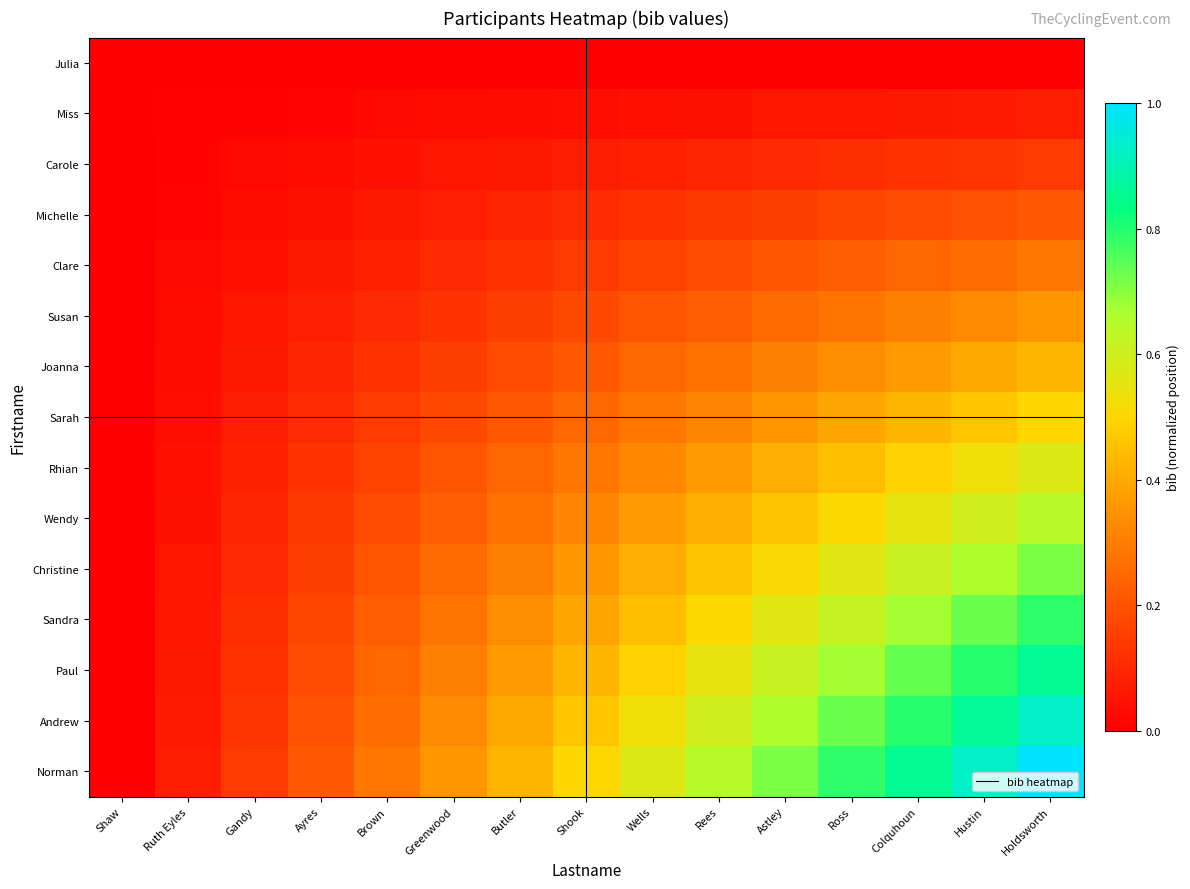

Reading left to right, what are all the values shown in this chart?

Julia: Shaw=0.0	Ruth Eyles=0.0	Gandy=0.0	Ayres=0.0	Brown=0.0	Greenwood=0.0	Butler=0.0	Shook=0.0	Wells=0.0	Rees=0.0	Astley=0.0	Ross=0.0	Colquhoun=0.0	Hustin=0.0	Holdsworth=0.0
Miss: Shaw=0.0	Ruth Eyles=0.0	Gandy=0.0	Ayres=0.0	Brown=0.0	Greenwood=0.0	Butler=0.0	Shook=0.0	Wells=0.0	Rees=0.0	Astley=0.1	Ross=0.1	Colquhoun=0.1	Hustin=0.1	Holdsworth=0.1
Carole: Shaw=0.0	Ruth Eyles=0.0	Gandy=0.0	Ayres=0.0	Brown=0.0	Greenwood=0.1	Butler=0.1	Shook=0.1	Wells=0.1	Rees=0.1	Astley=0.1	Ross=0.1	Colquhoun=0.1	Hustin=0.1	Holdsworth=0.1
Michelle: Shaw=0.0	Ruth Eyles=0.0	Gandy=0.0	Ayres=0.0	Brown=0.1	Greenwood=0.1	Butler=0.1	Shook=0.1	Wells=0.1	Rees=0.1	Astley=0.2	Ross=0.2	Colquhoun=0.2	Hustin=0.2	Holdsworth=0.2
Clare: Shaw=0.0	Ruth Eyles=0.0	Gandy=0.0	Ayres=0.1	Brown=0.1	Greenwood=0.1	Butler=0.1	Shook=0.1	Wells=0.2	Rees=0.2	Astley=0.2	Ross=0.2	Colquhoun=0.2	Hustin=0.3	Holdsworth=0.3
Susan: Shaw=0.0	Ruth Eyles=0.0	Gandy=0.1	Ayres=0.1	Brown=0.1	Greenwood=0.1	Butler=0.2	Shook=0.2	Wells=0.2	Rees=0.2	Astley=0.3	Ross=0.3	Colquhoun=0.3	Hustin=0.3	Holdsworth=0.4
Joanna: Shaw=0.0	Ruth Eyles=0.0	Gandy=0.1	Ayres=0.1	Brown=0.1	Greenwood=0.2	Butler=0.2	Shook=0.2	Wells=0.2	Rees=0.3	Astley=0.3	Ross=0.3	Colquhoun=0.4	Hustin=0.4	Holdsworth=0.4
Sarah: Shaw=0.0	Ruth Eyles=0.0	Gandy=0.1	Ayres=0.1	Brown=0.1	Greenwood=0.2	Butler=0.2	Shook=0.2	Wells=0.3	Rees=0.3	Astley=0.4	Ross=0.4	Colquhoun=0.4	Hustin=0.5	Holdsworth=0.5
Rhian: Shaw=0.0	Ruth Eyles=0.0	Gandy=0.1	Ayres=0.1	Brown=0.2	Greenwood=0.2	Butler=0.2	Shook=0.3	Wells=0.3	Rees=0.4	Astley=0.4	Ross=0.4	Colquhoun=0.5	Hustin=0.5	Holdsworth=0.6
Wendy: Shaw=0.0	Ruth Eyles=0.0	Gandy=0.1	Ayres=0.1	Brown=0.2	Greenwood=0.2	Butler=0.3	Shook=0.3	Wells=0.4	Rees=0.4	Astley=0.5	Ross=0.5	Colquhoun=0.6	Hustin=0.6	Holdsworth=0.6
Christine: Shaw=0.0	Ruth Eyles=0.1	Gandy=0.1	Ayres=0.2	Brown=0.2	Greenwood=0.3	Butler=0.3	Shook=0.4	Wells=0.4	Rees=0.5	Astley=0.5	Ross=0.6	Colquhoun=0.6	Hustin=0.7	Holdsworth=0.7
Sandra: Shaw=0.0	Ruth Eyles=0.1	Gandy=0.1	Ayres=0.2	Brown=0.2	Greenwood=0.3	Butler=0.3	Shook=0.4	Wells=0.4	Rees=0.5	Astley=0.6	Ross=0.6	Colquhoun=0.7	Hustin=0.7	Holdsworth=0.8
Paul: Shaw=0.0	Ruth Eyles=0.1	Gandy=0.1	Ayres=0.2	Brown=0.2	Greenwood=0.3	Butler=0.4	Shook=0.4	Wells=0.5	Rees=0.6	Astley=0.6	Ross=0.7	Colquhoun=0.7	Hustin=0.8	Holdsworth=0.9
Andrew: Shaw=0.0	Ruth Eyles=0.1	Gandy=0.1	Ayres=0.2	Brown=0.3	Greenwood=0.3	Butler=0.4	Shook=0.5	Wells=0.5	Rees=0.6	Astley=0.7	Ross=0.7	Colquhoun=0.8	Hustin=0.9	Holdsworth=0.9
Norman: Shaw=0.0	Ruth Eyles=0.1	Gandy=0.1	Ayres=0.2	Brown=0.3	Greenwood=0.4	Butler=0.4	Shook=0.5	Wells=0.6	Rees=0.6	Astley=0.7	Ross=0.8	Colquhoun=0.9	Hustin=0.9	Holdsworth=1.0